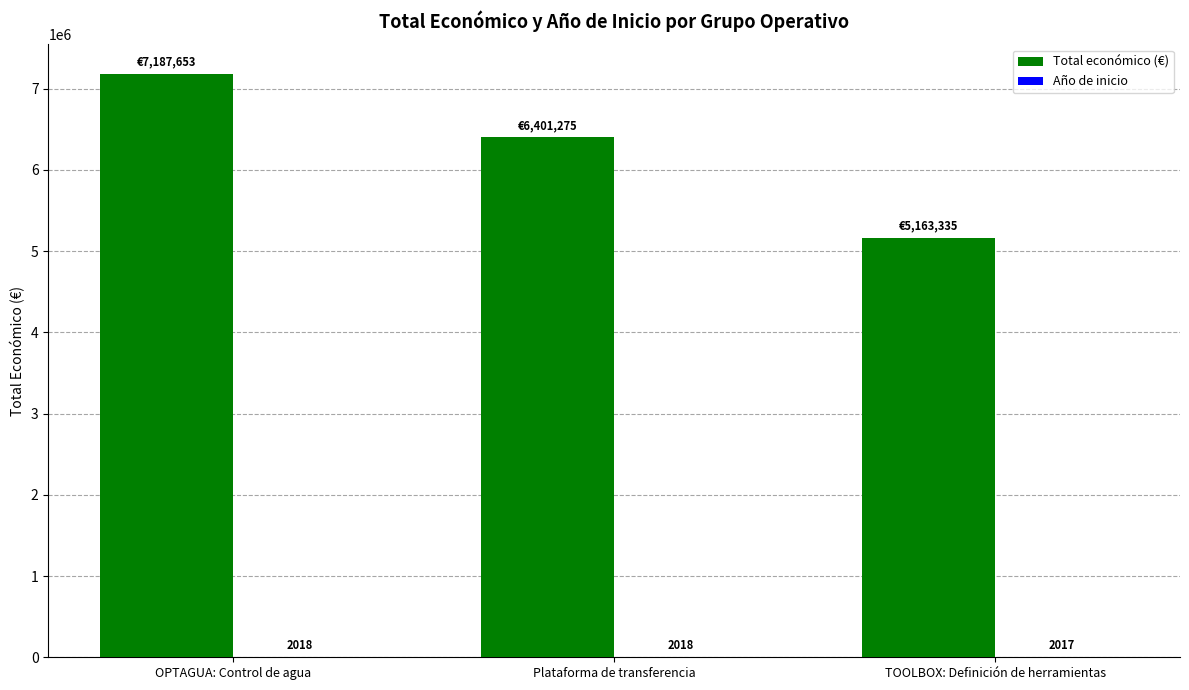

What is the sum of all Total económico (€) values?

18752263